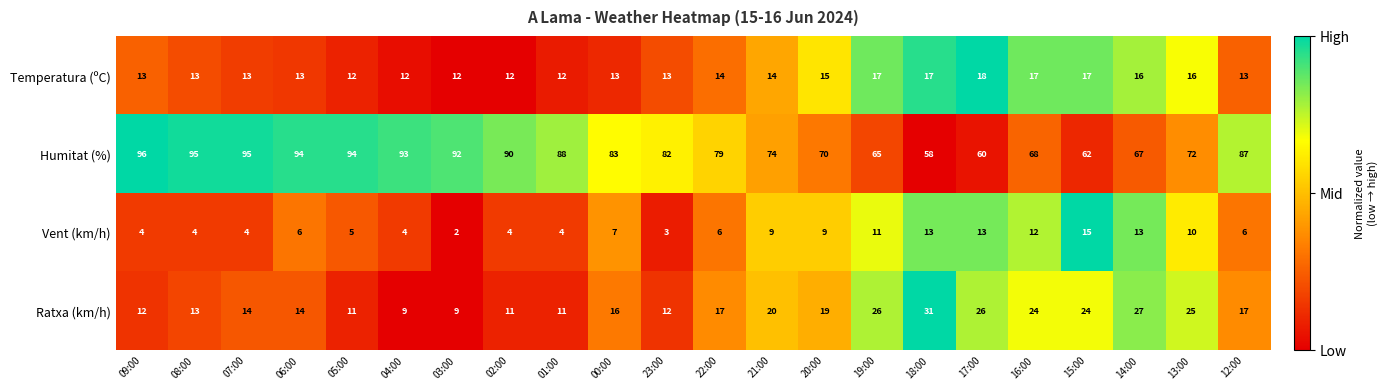

At which category is the sum across all series the highest?

06:00